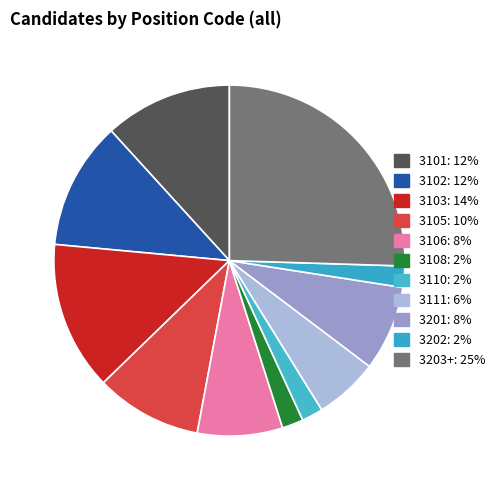

How many slices are in this pie chart?

11